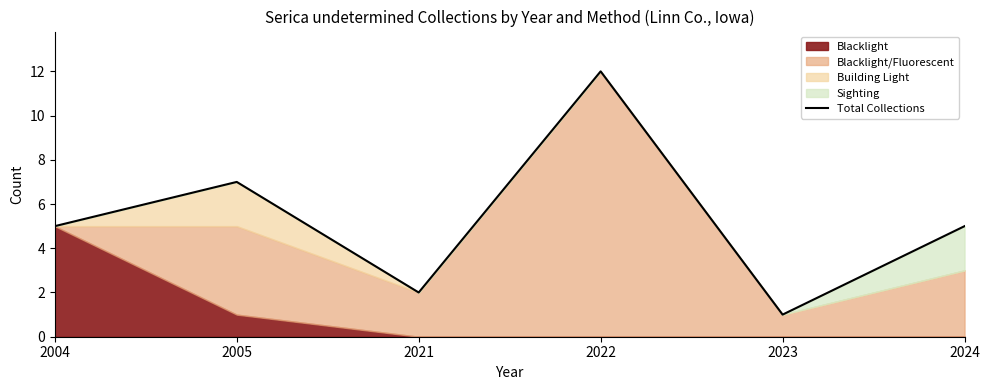

What is the sum of all values?

32